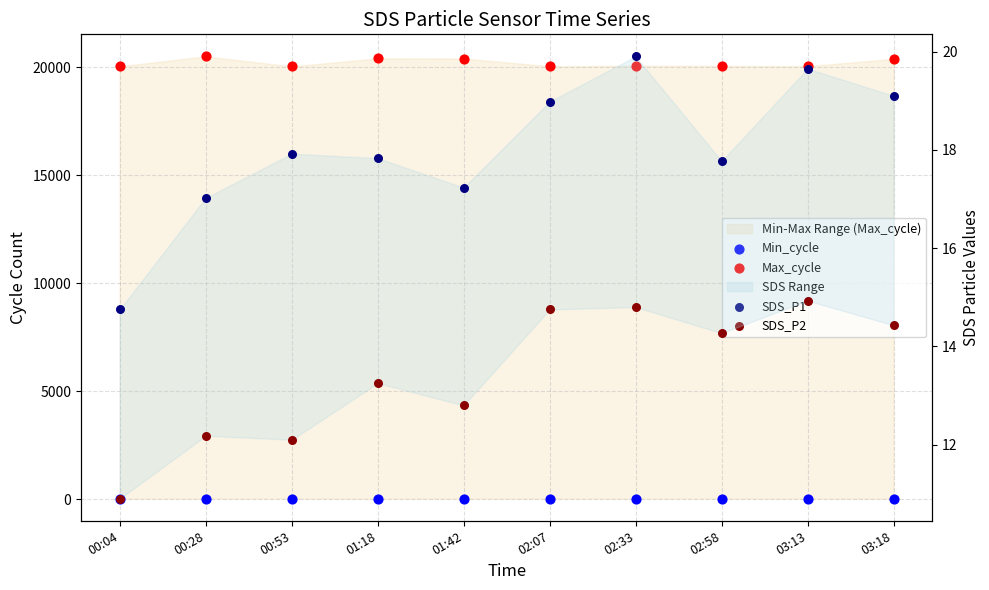

At which category is the sum across all series the highest?

00:28